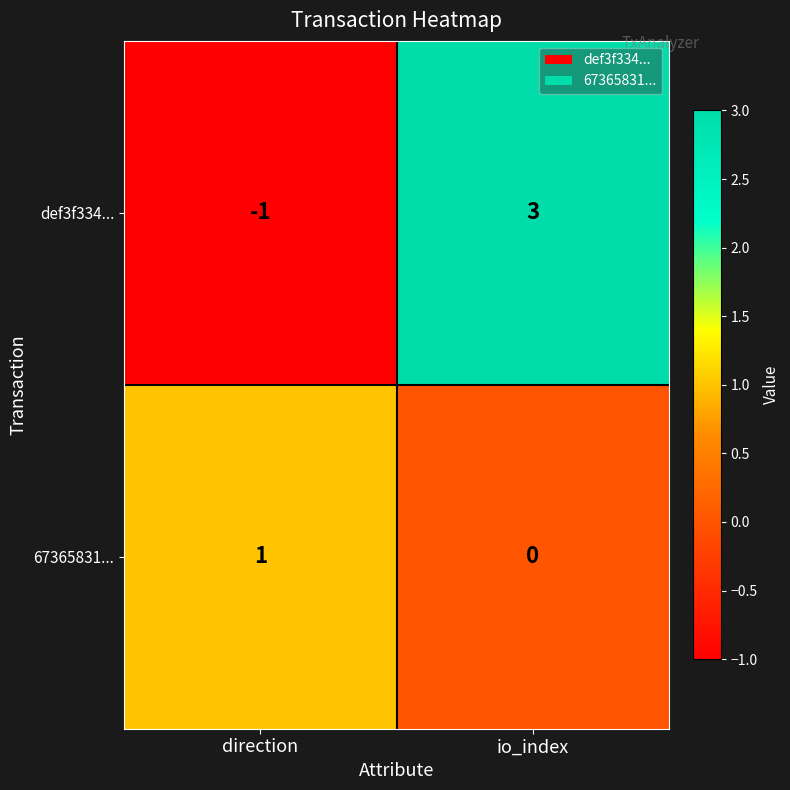

Which series has the widest spread of values?

def3f334...